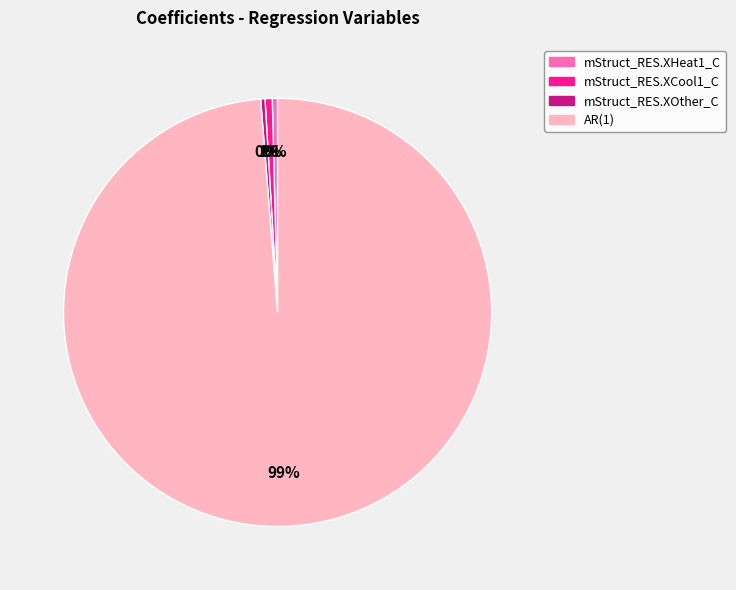

True or false: AR(1) accounts for 89% of the total.

False